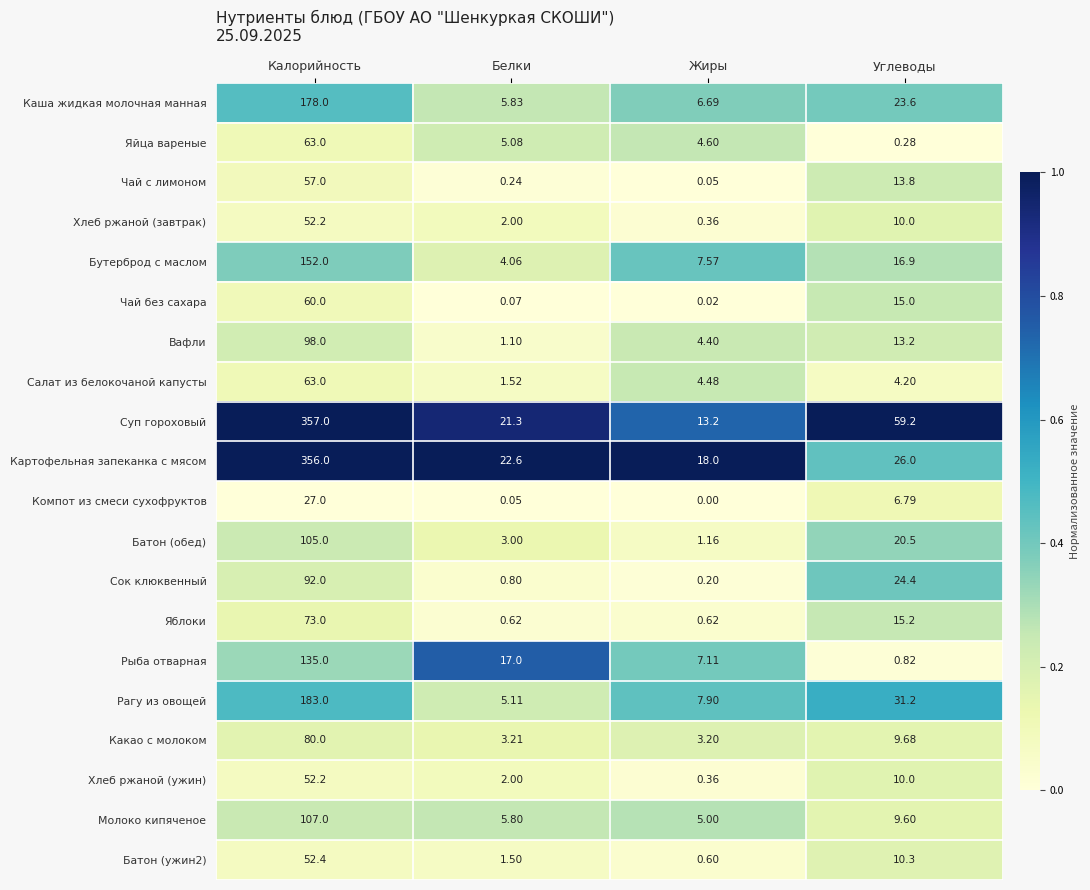

What is the difference between the highest and lowest values at Калорийность?

330.0